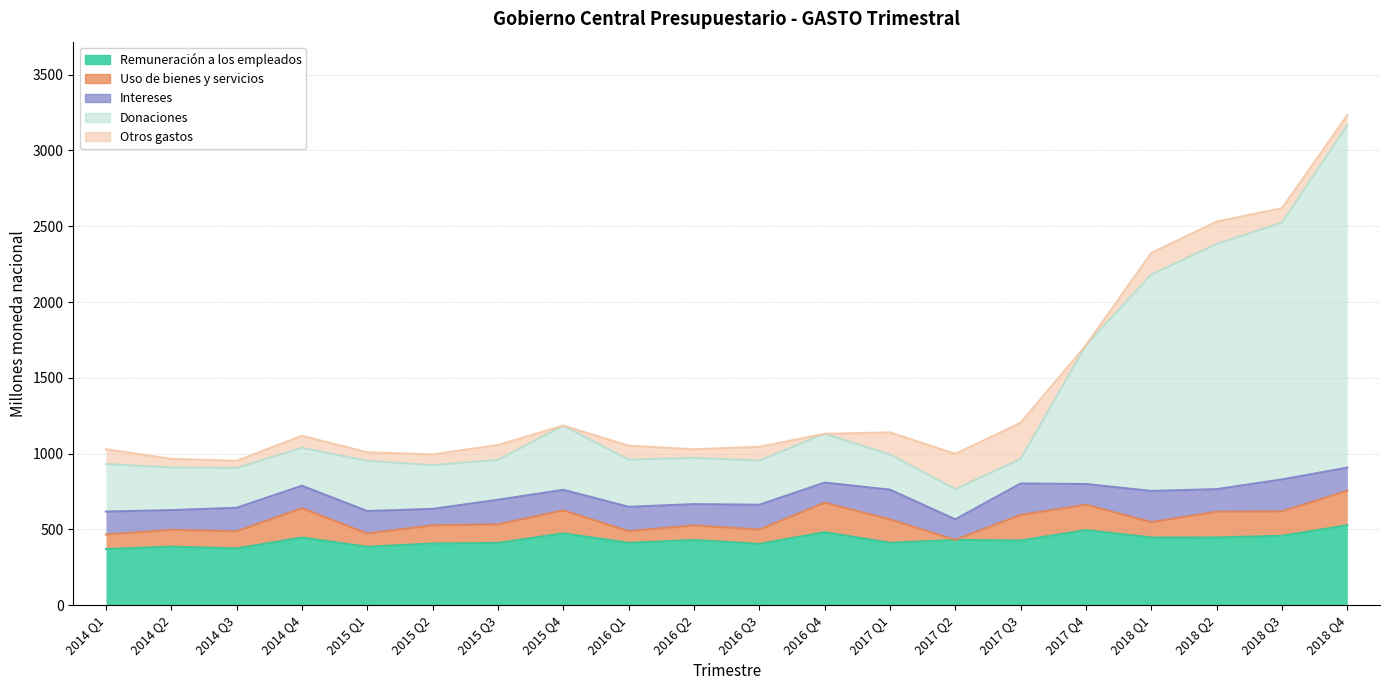

At which category does Otros gastos reach its first local peak?

2014 Q4